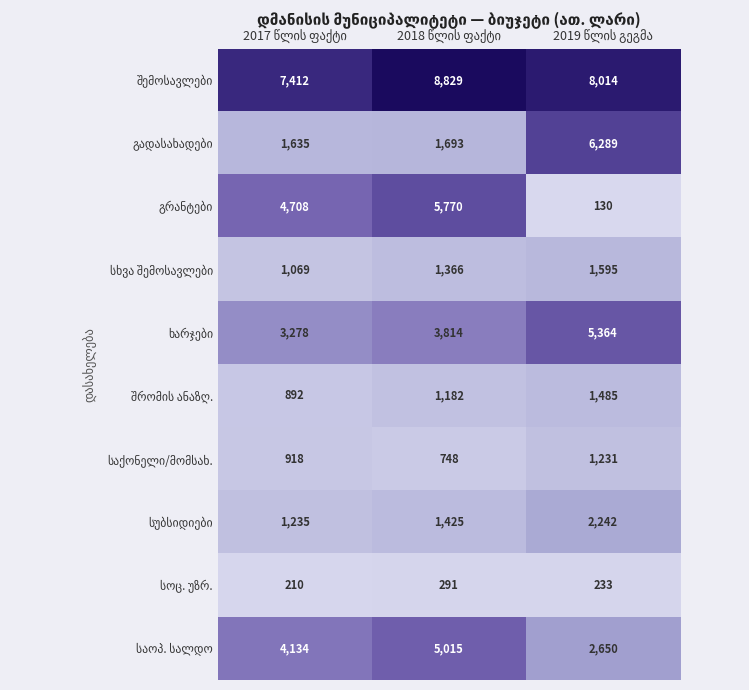

At how many categories does at least one series exceed 1598?

3